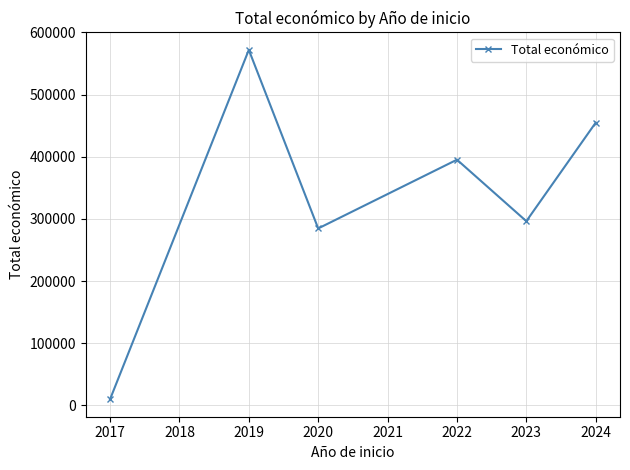

Reading left to right, list all the values displayed in this chart.

10000.0	571995.0	284756.0	395340.0	296445.7	454978.8